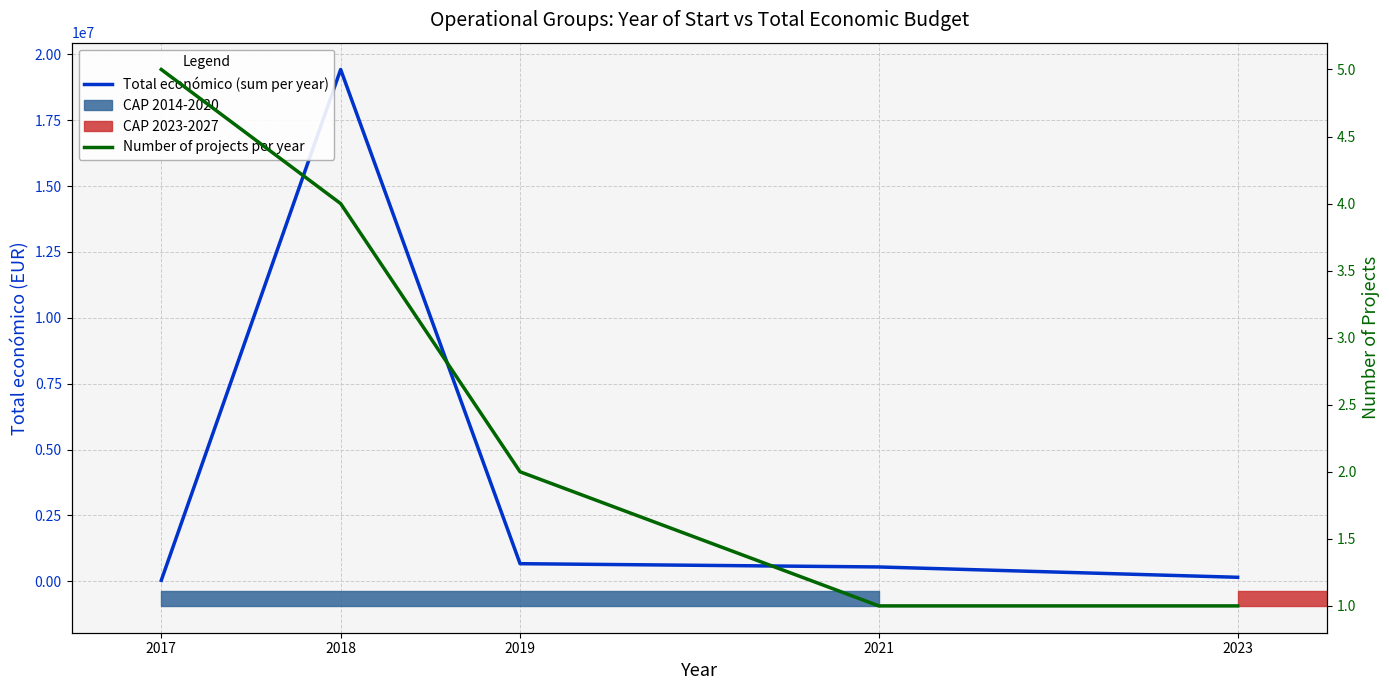

True or false: Number of projects per year has more than 0 interior local peaks.

False